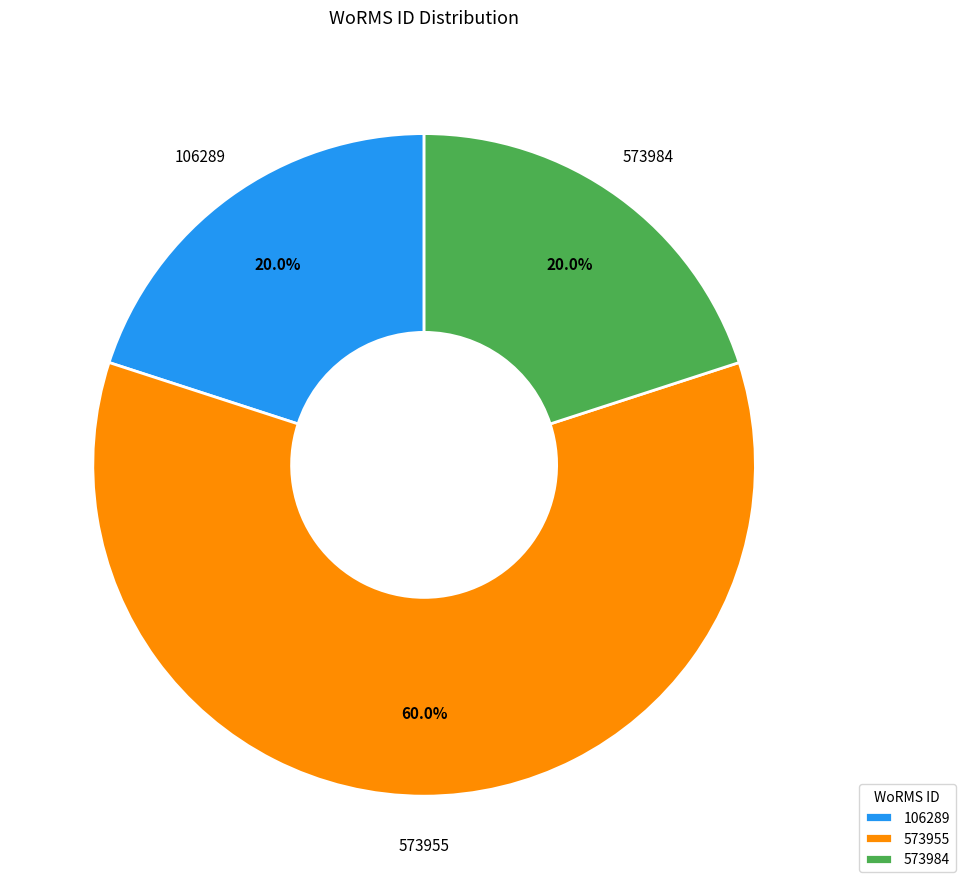

Which slice is the largest?

573955